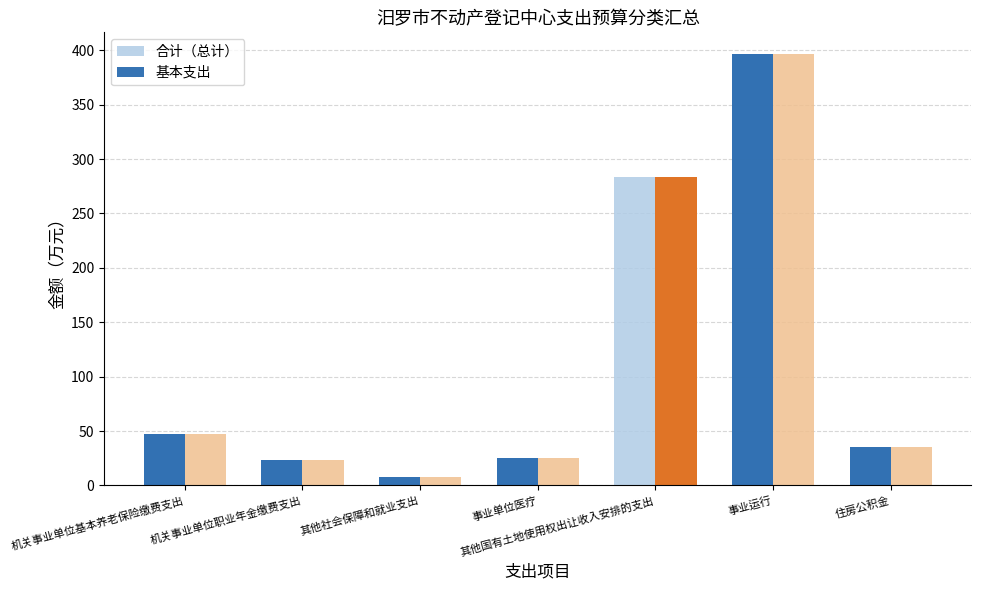

Is the value of 合计（总计） at 事业单位医疗 greater than the value of 基本支出 at 其他社会保障和就业支出?

Yes